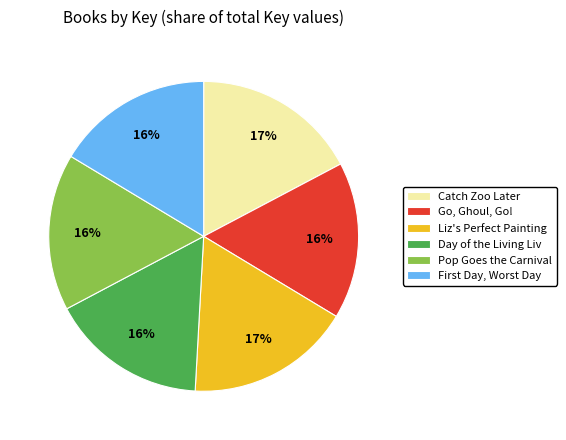

The Go, Ghoul, Go! slice represents 26% of the pie. True or false?

False